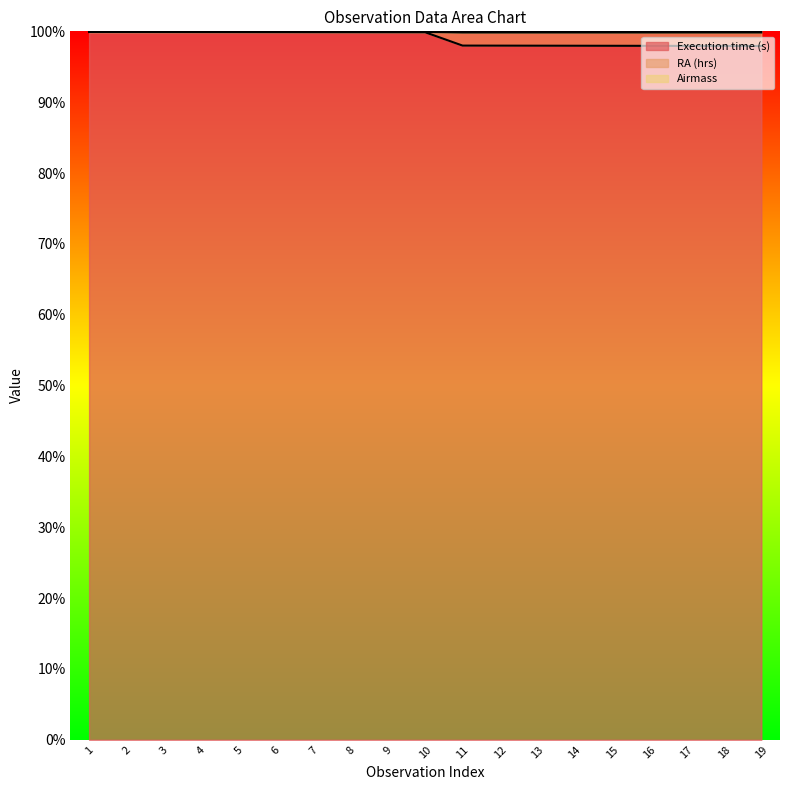

Is it true that Execution time (s) equals 99.8 at 15?

True